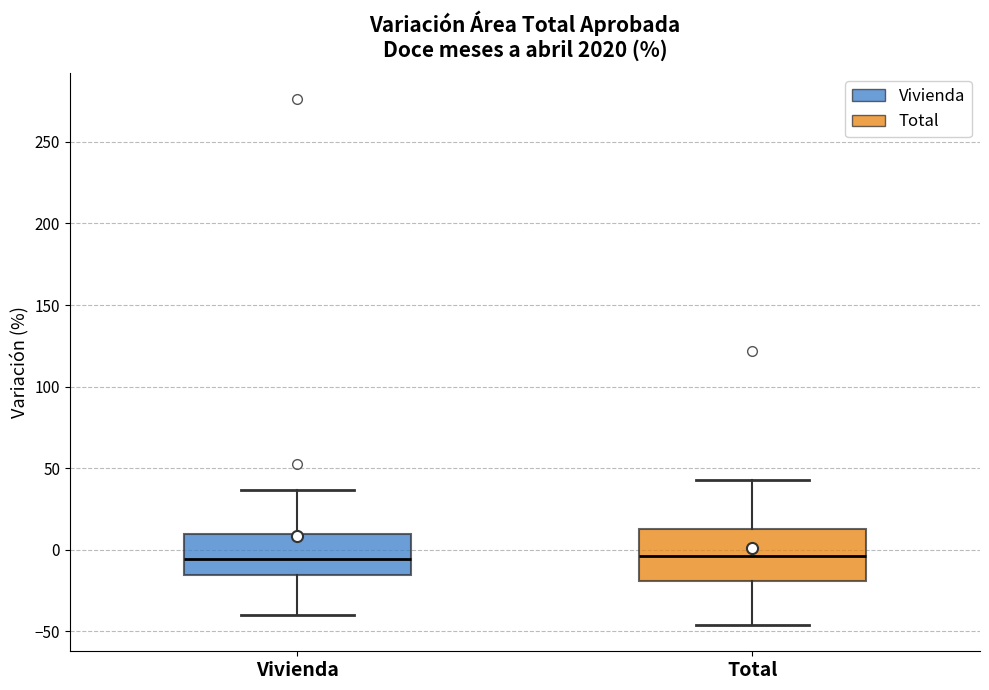

Reading left to right, read every box against the y-axis: the position of its median line, the range the box covers, and the ends of its whiskers. The values are not printed on the chart, so give them approximately, as read against the axis.

Vivienda: median -5, box -15 to 10, whiskers -40 to 35
Total: median -5, box -20 to 15, whiskers -45 to 45